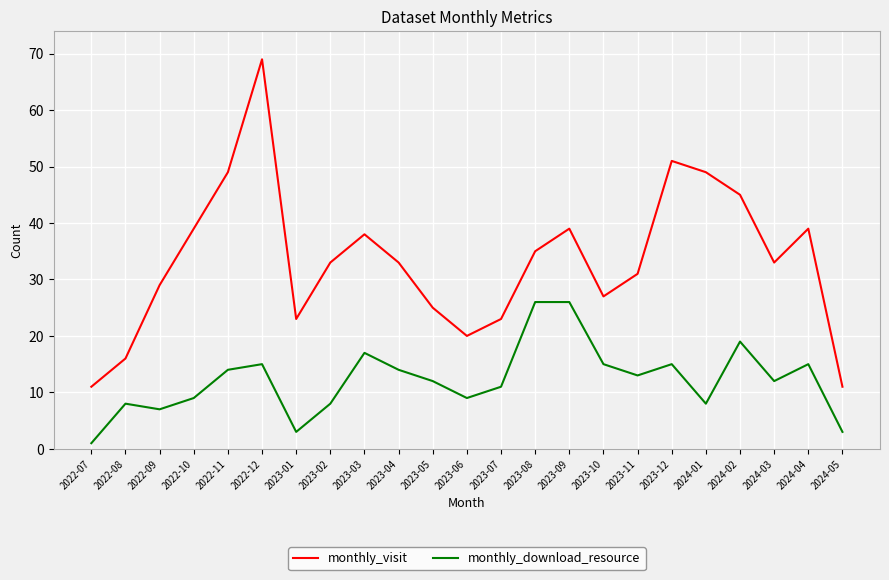

Which label corresponds to the smallest value in the chart?

2022-07